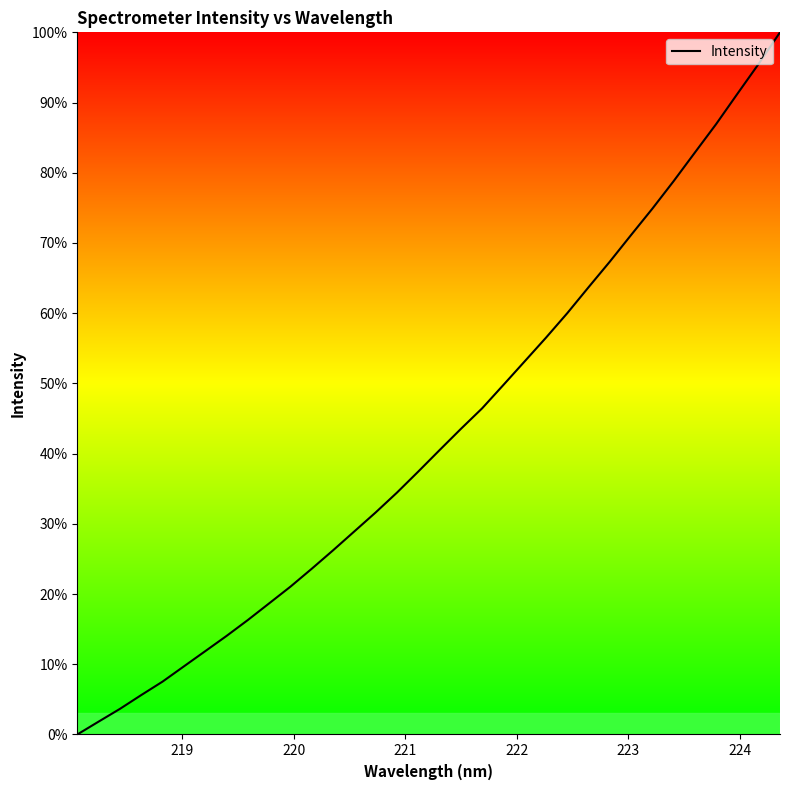

What is the greatest value displayed?

100.0